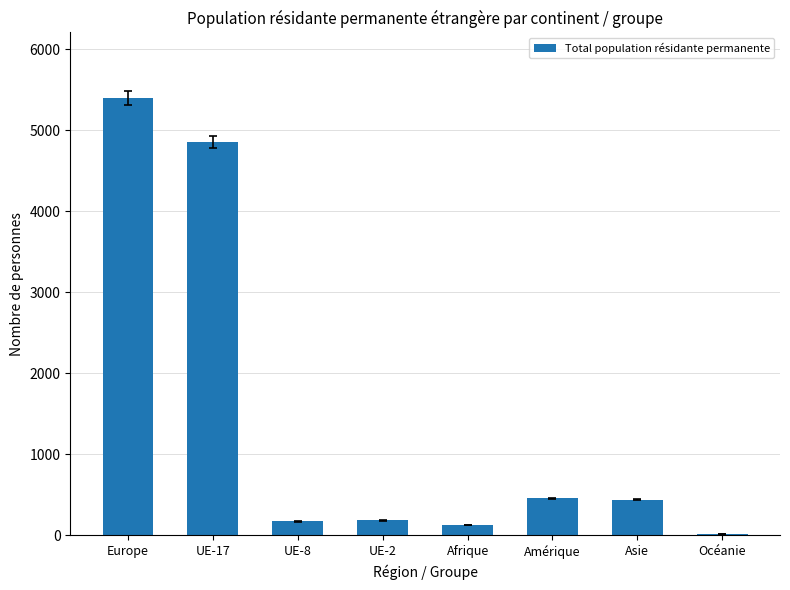

What is the ratio of the value at Océanie to the value at UE-2?

0.1